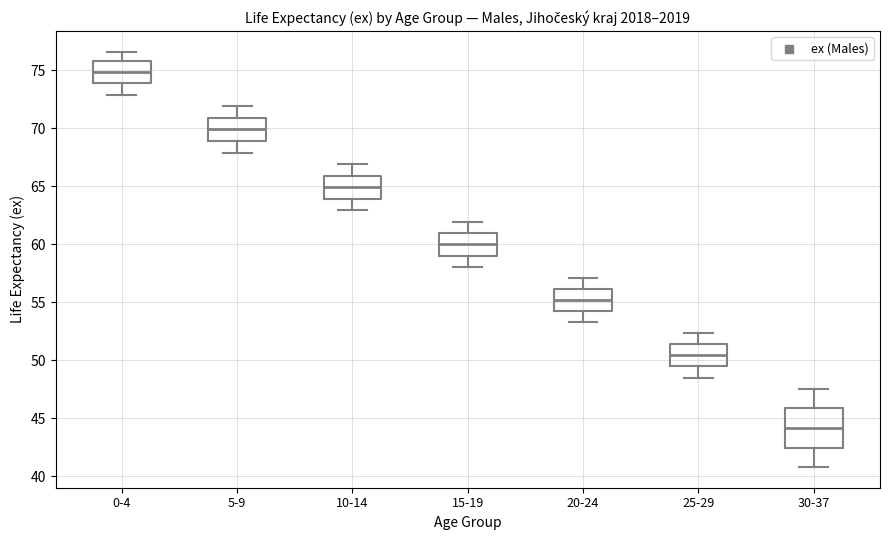

Which box is the tallest, from its lower edge to its upper edge?

30-37